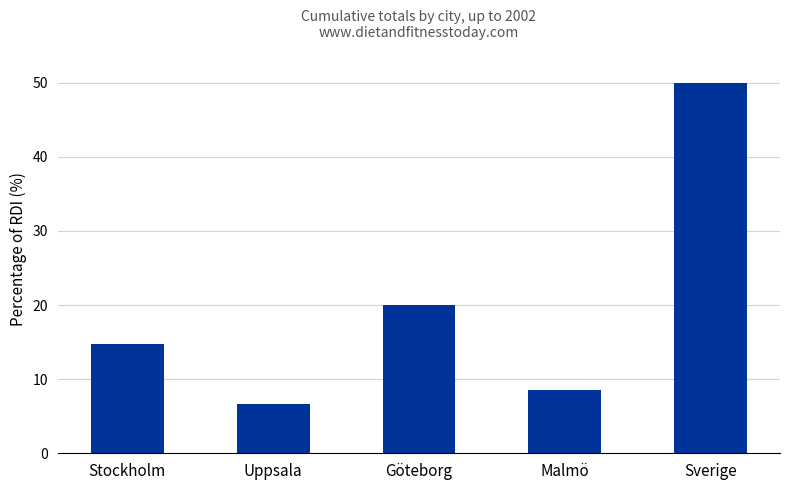

How many data points are less than 14?

2